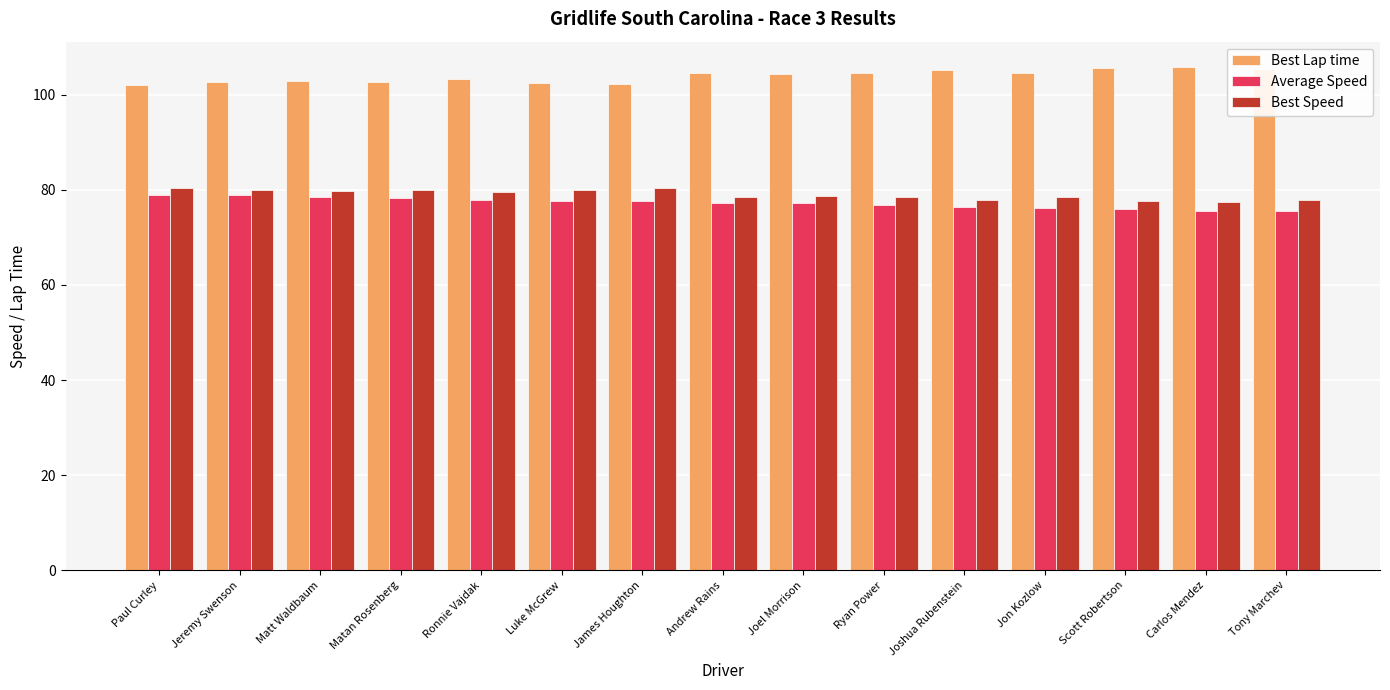

Is it true that Average Speed equals 26.7 at Joel Morrison?

False